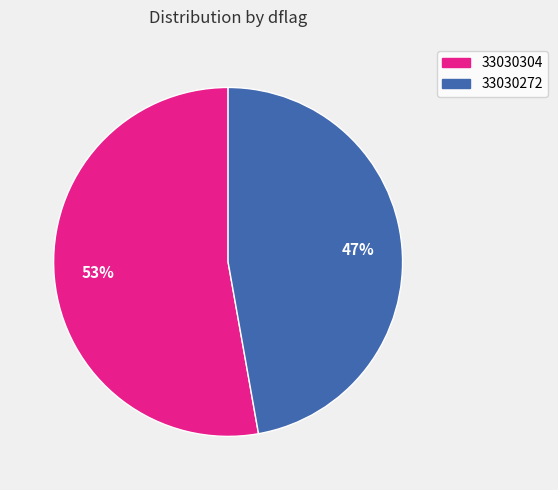

Which has a higher value, 33030272 or 33030304?

33030304